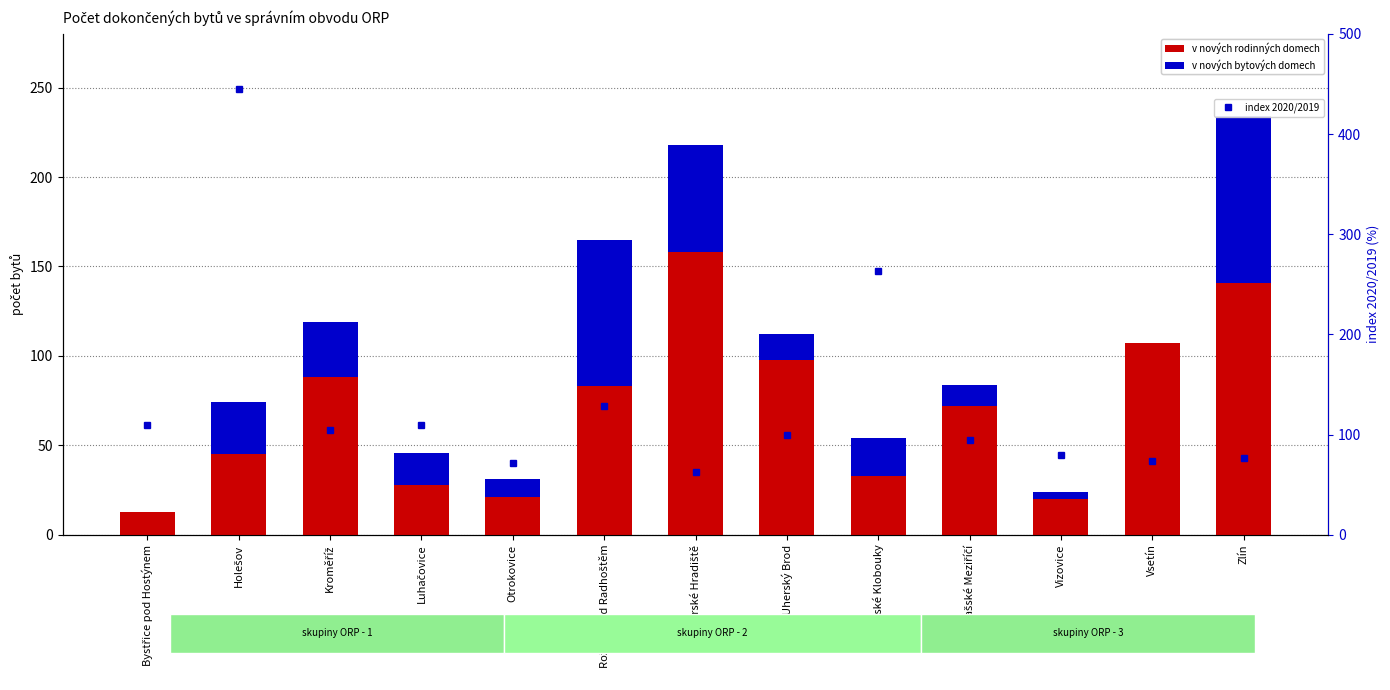

List the series in order of their overall mean, lowest first.

v nových bytových domech, v nových rodinných domech, index 2020/2019